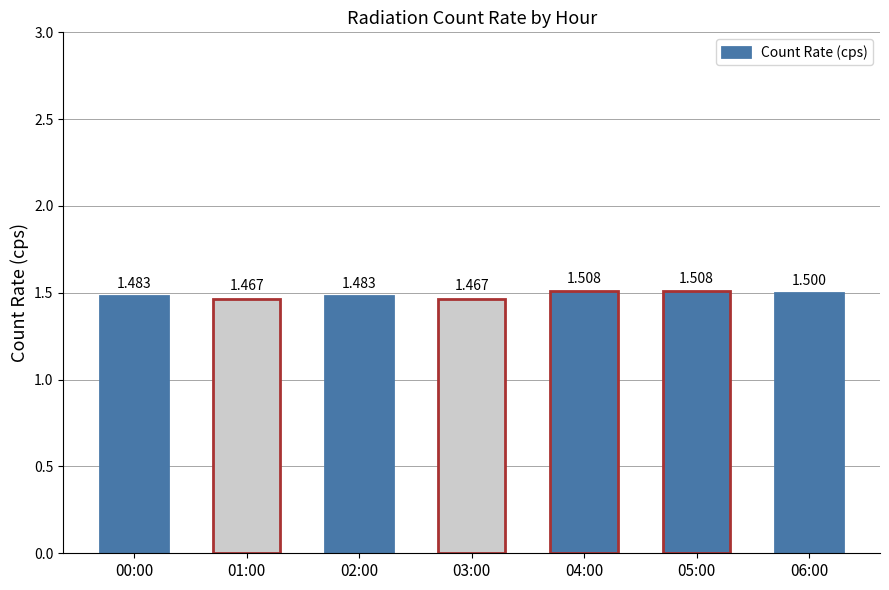

What is the value of the 3rd bar from the left?

1.5